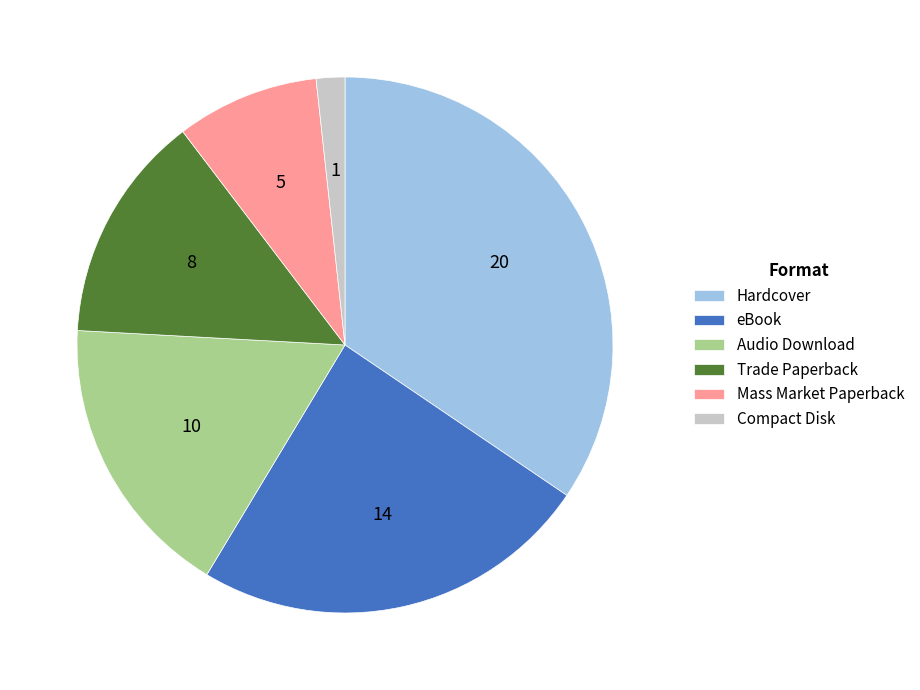

Is the sum of Hardcover and Mass Market Paperback greater than half?

No